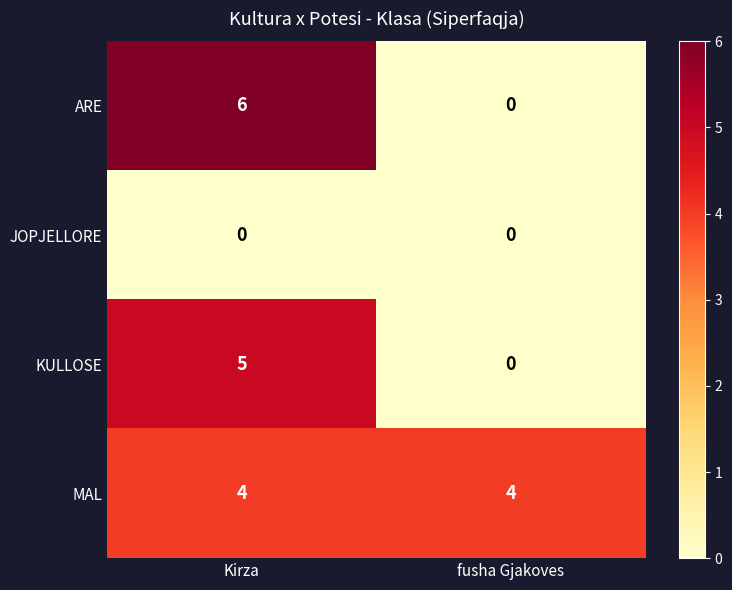

Count the number of data series in this chart.

4